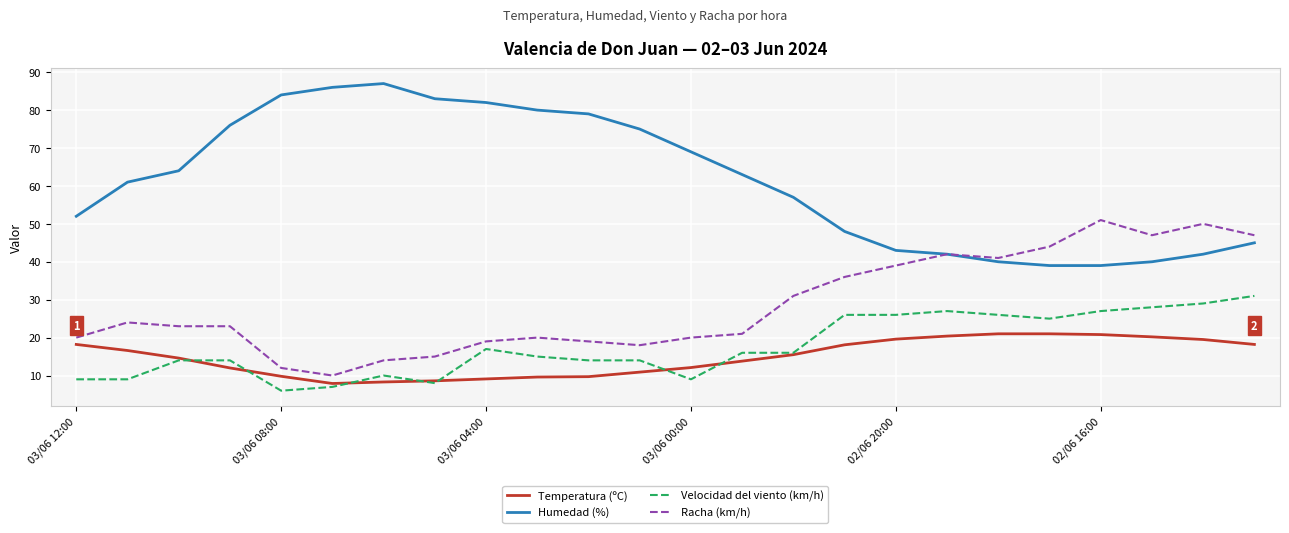

What is the greatest value displayed?

87.0